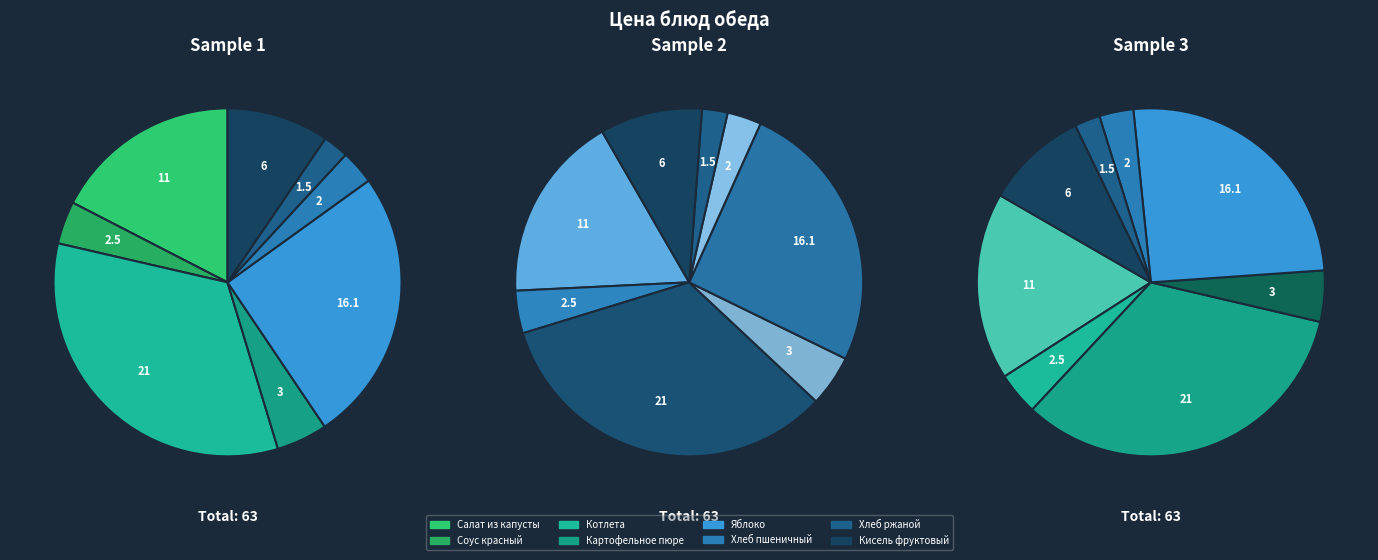

Between Хлеб пшеничный and Котлета, which is larger?

Котлета